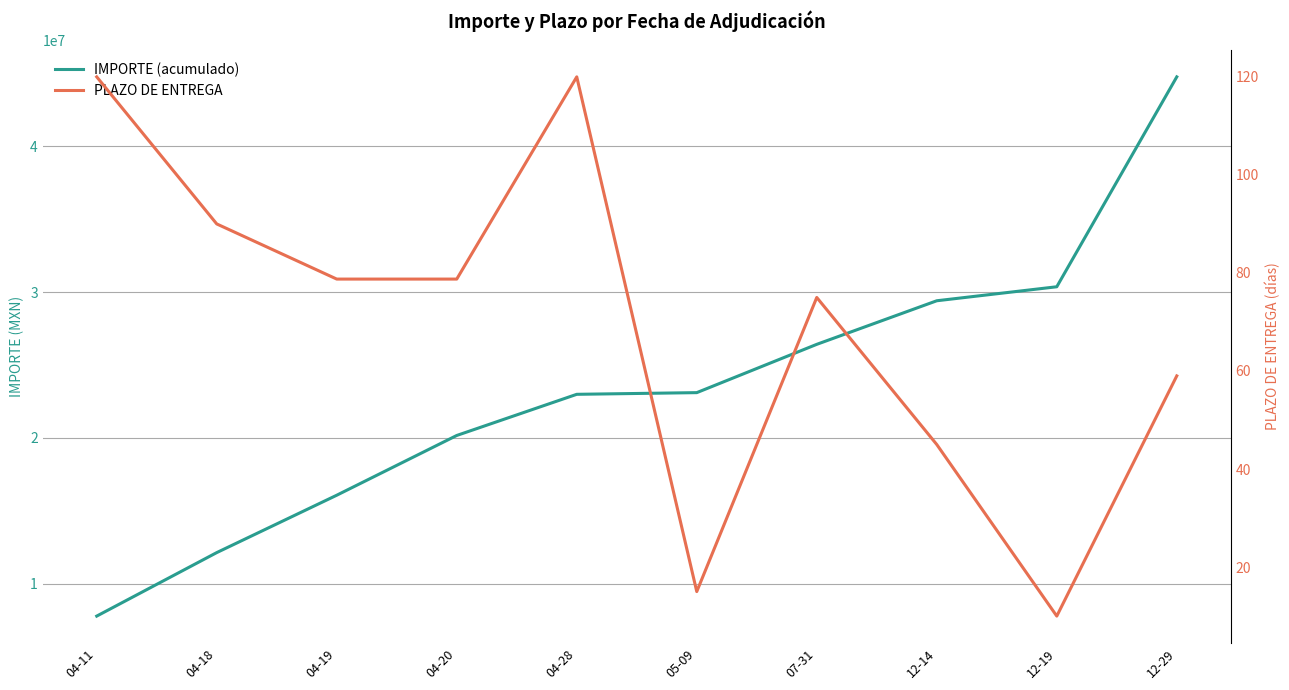

True or false: PLAZO DE ENTREGA and IMPORTE (acumulado) intersect in this chart.

False